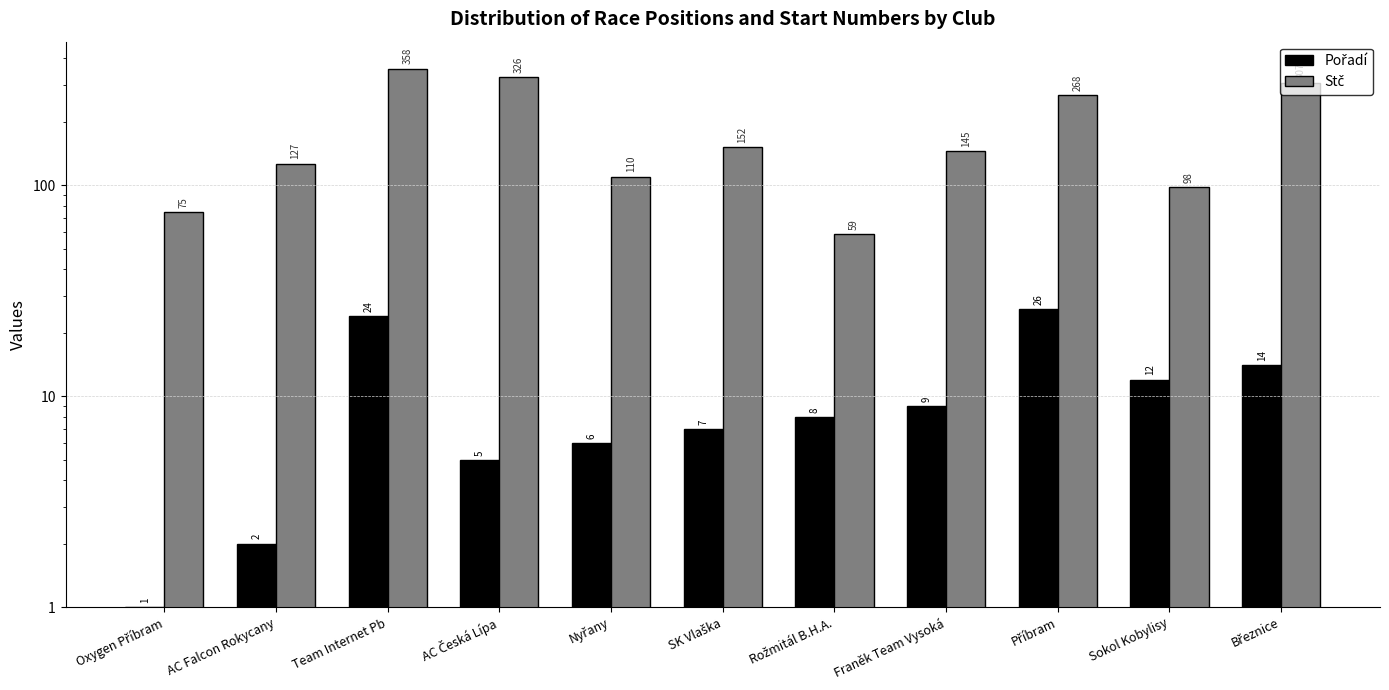

At AC Falcon Rokycany, list the series in order from largest to smallest.

Stč, Pořadí